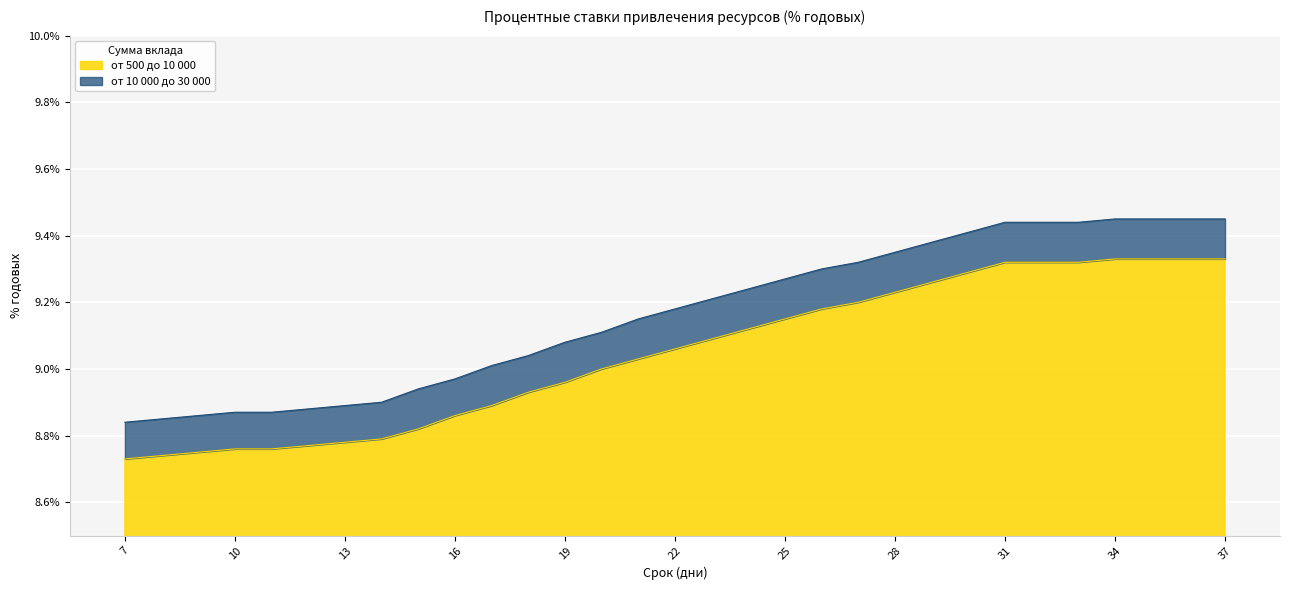

Reading left to right, list all the values displayed in this chart.

от 500 до 10 000: 7=8.7	8=8.7	9=8.8	10=8.8	11=8.8	12=8.8	13=8.8	14=8.8	15=8.8	16=8.9	17=8.9	18=8.9	19=9.0	20=9.0	21=9.0	22=9.1	23=9.1	24=9.1	25=9.2	26=9.2	27=9.2	28=9.2	29=9.3	30=9.3	31=9.3	32=9.3	33=9.3	34=9.3	35=9.3	36=9.3	37=9.3
от 10 000 до 30 000: 7=8.8	8=8.8	9=8.9	10=8.9	11=8.9	12=8.9	13=8.9	14=8.9	15=8.9	16=9.0	17=9.0	18=9.0	19=9.1	20=9.1	21=9.2	22=9.2	23=9.2	24=9.2	25=9.3	26=9.3	27=9.3	28=9.3	29=9.4	30=9.4	31=9.4	32=9.4	33=9.4	34=9.4	35=9.4	36=9.4	37=9.4